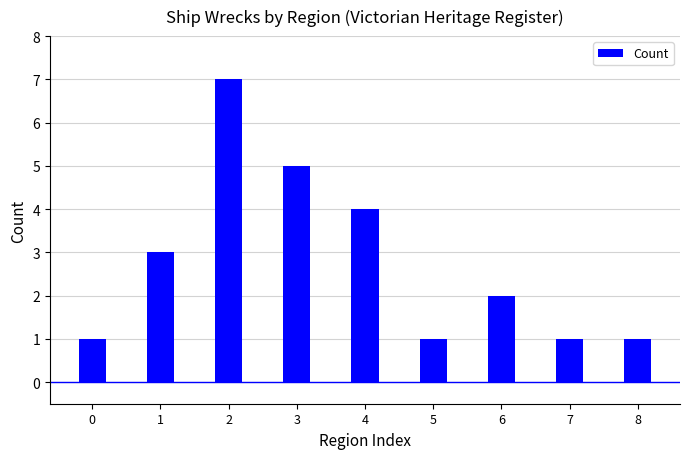

What is the sum of all values?

25